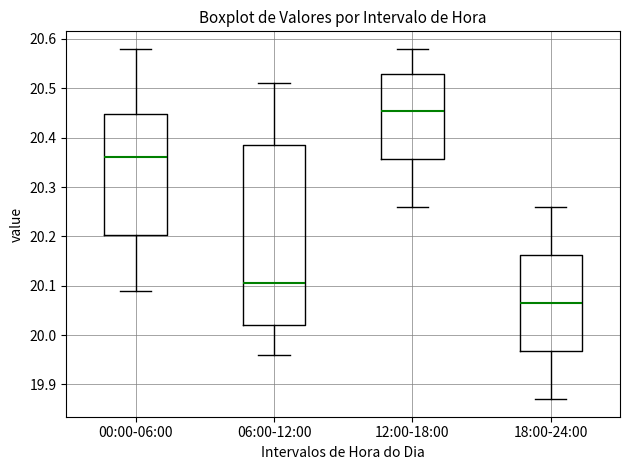

Comparing the boxes themselves (not the whiskers), which one is the tallest?

06:00-12:00